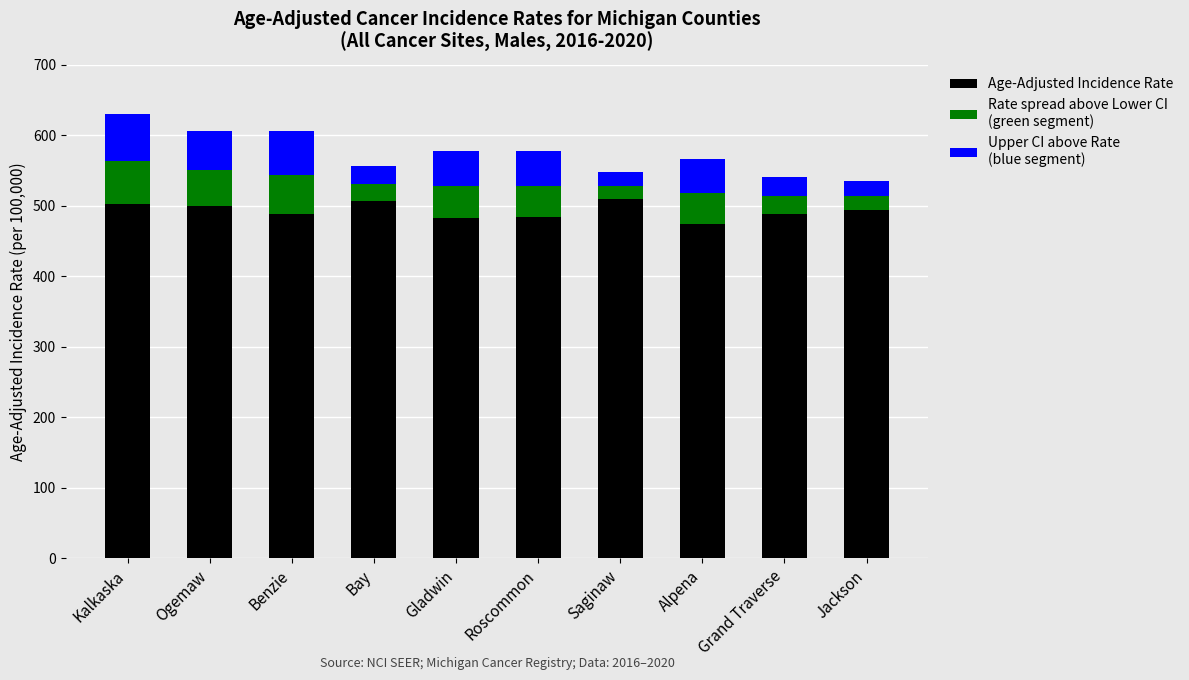

Are the bars grouped side by side (vs. stacked)?

No